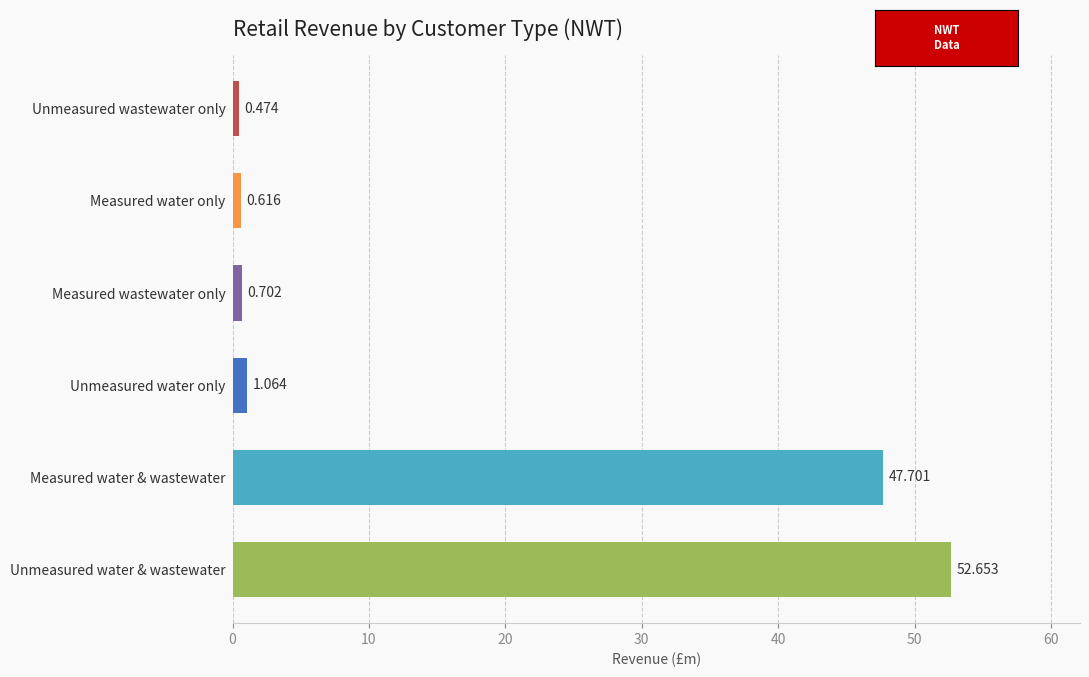

Are the bars grouped side by side (vs. stacked)?

No